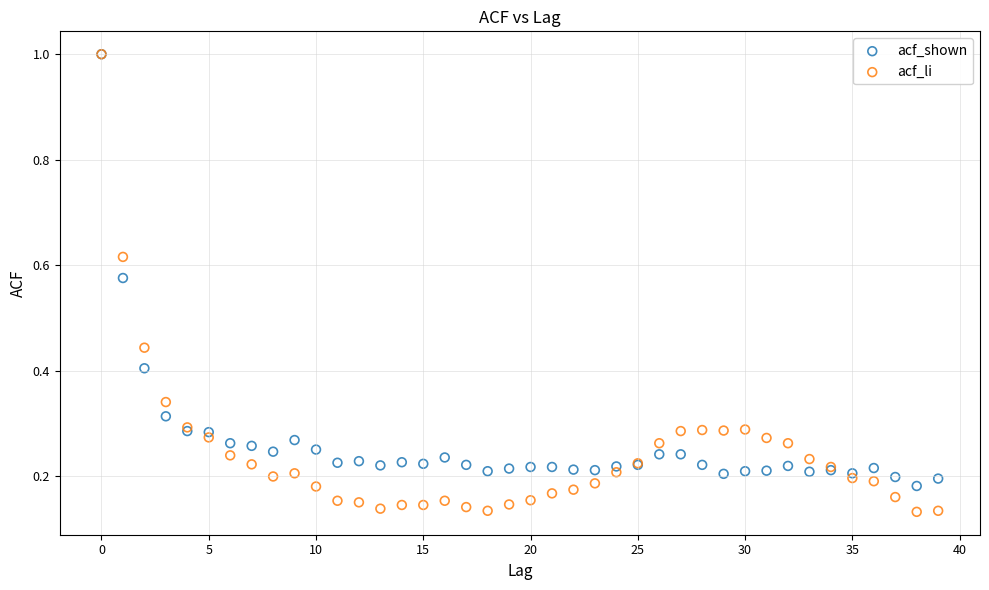

Which series contains the lowest Y value?

acf_li